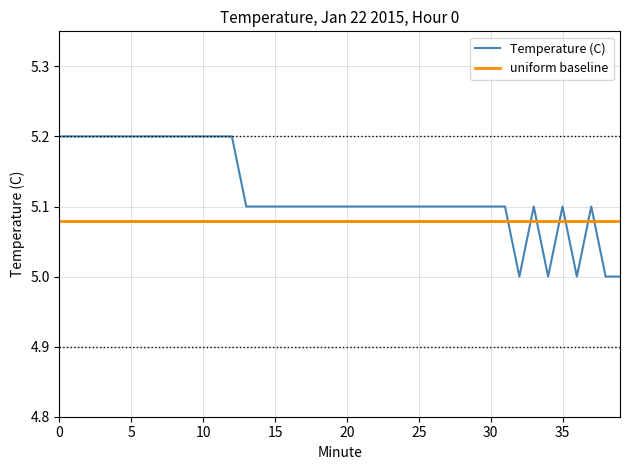

How many series are shown in this chart?

2